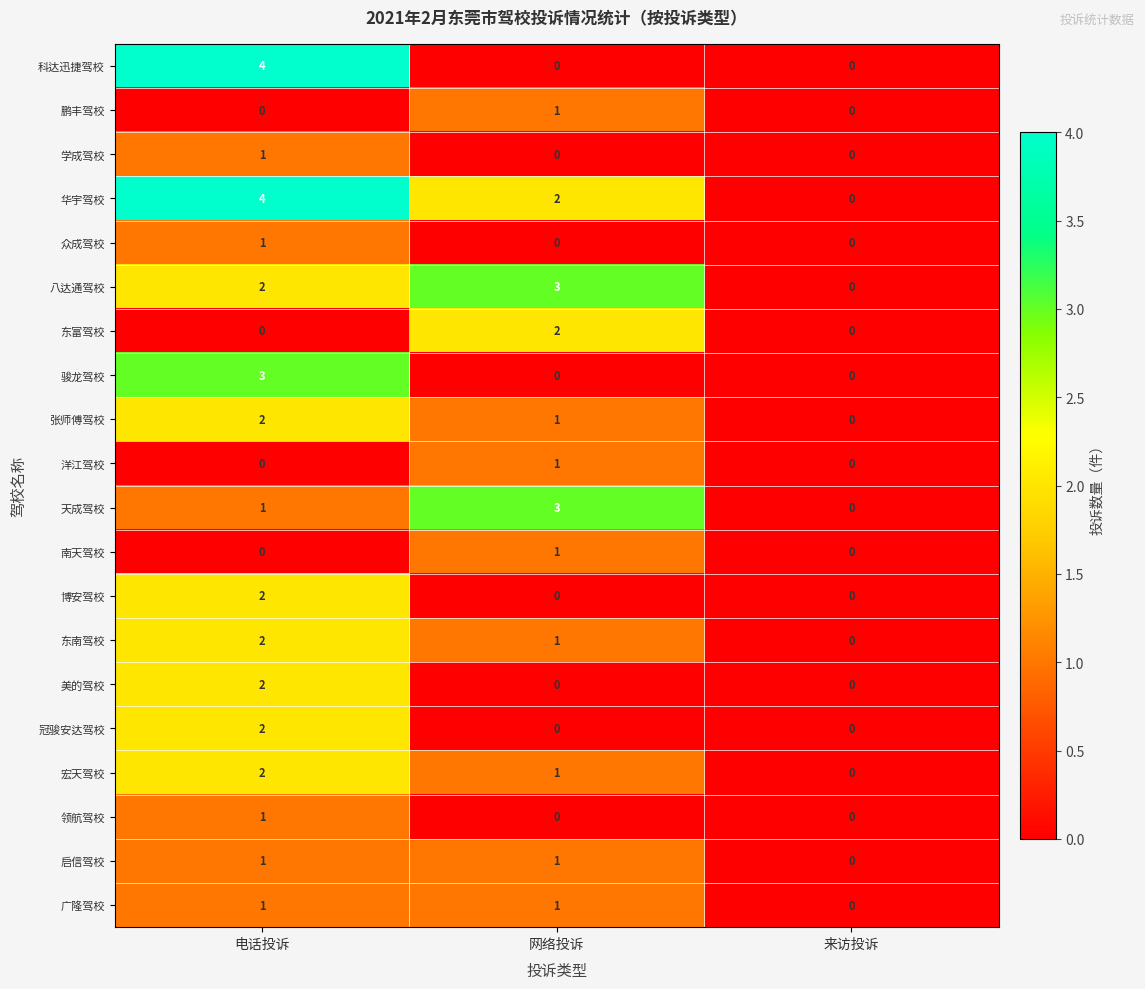

Between 电话投诉 and 网络投诉, which series saw the biggest shift?

科达迅捷驾校